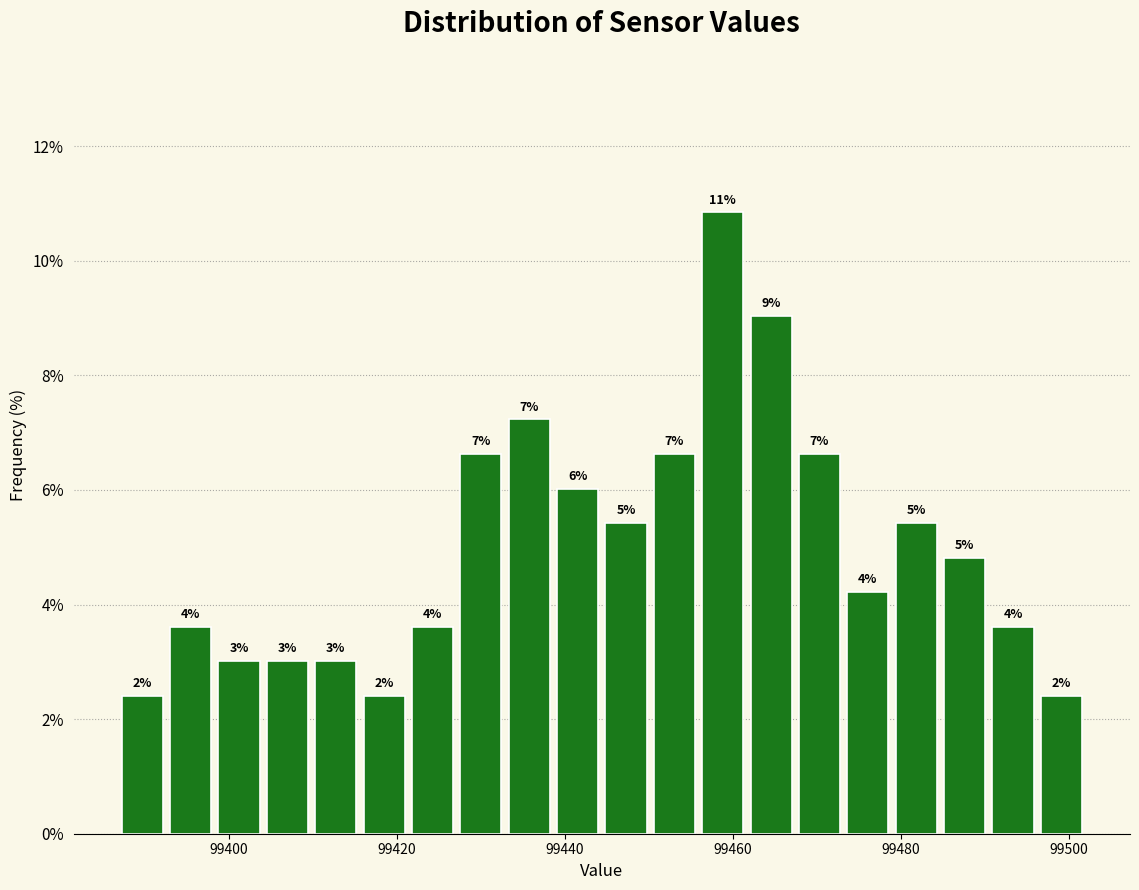

Read against the x-axis, roughly where is the centre of the tallest bar?

99458